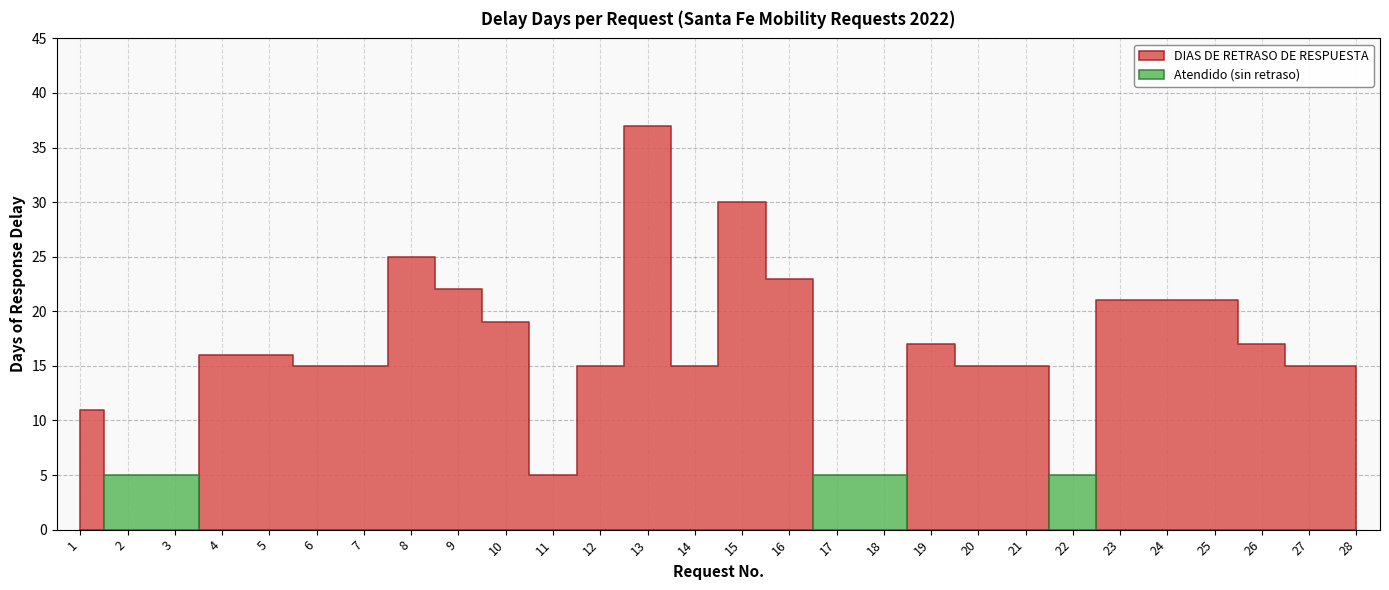

At which category is the sum across all series the highest?

13